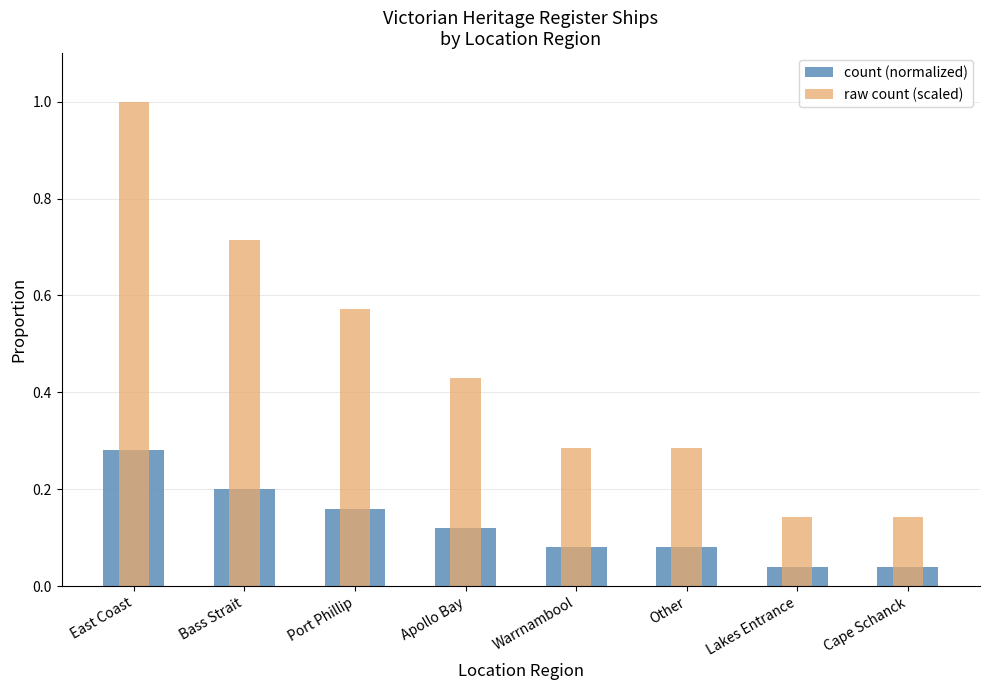

What is the difference between the maximum and second lowest values in the count (normalized) series?

0.2